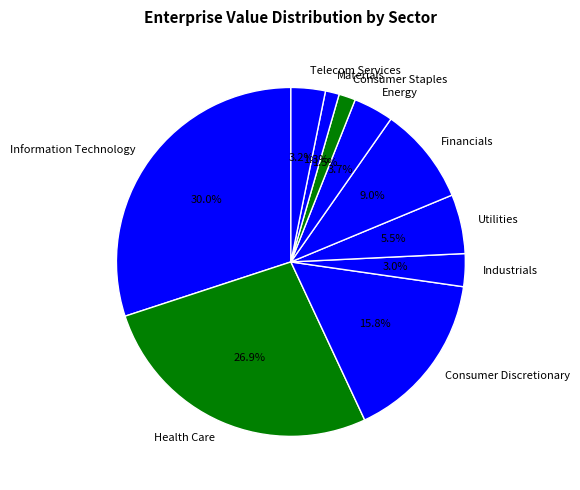

How much of the chart is everything except Telecom Services?

96.8%